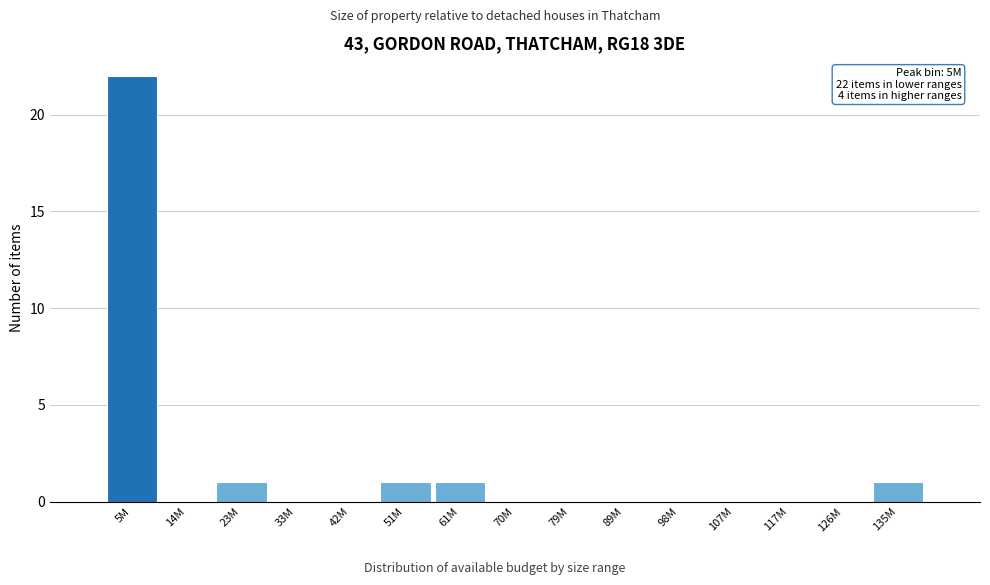

Reading left to right, transcribe all the data shown in this chart.

5M=22	14M=0	23M=1	33M=0	42M=0	51M=1	61M=1	70M=0	79M=0	89M=0	98M=0	107M=0	117M=0	126M=0	135M=1